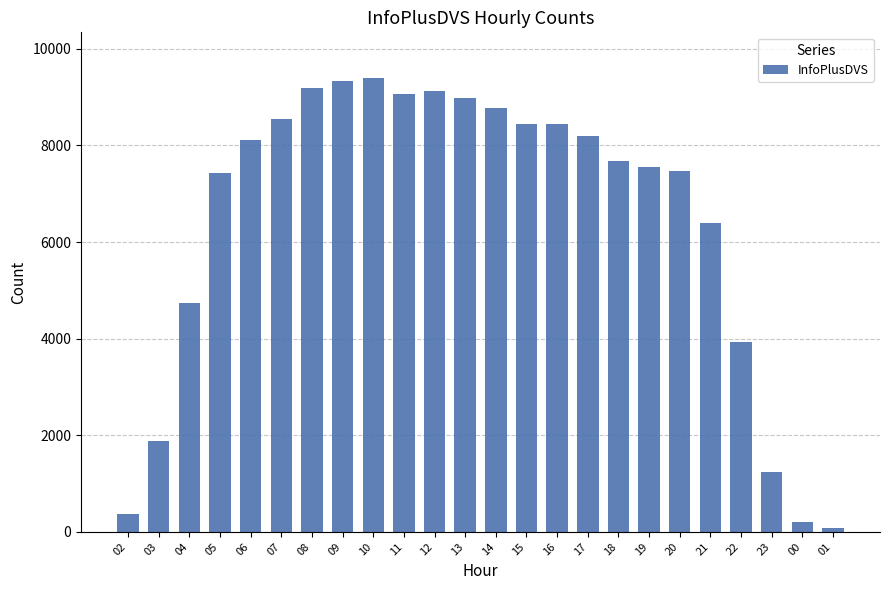

True or false: the data shows 3928 at 22.

True